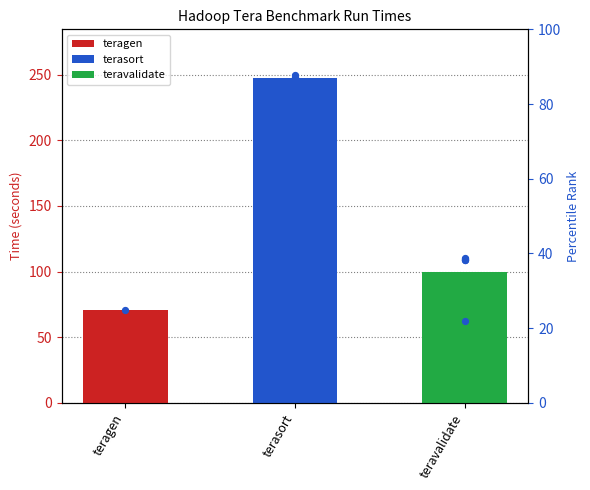

Which series reaches the minimum Y coordinate?

teravalidate